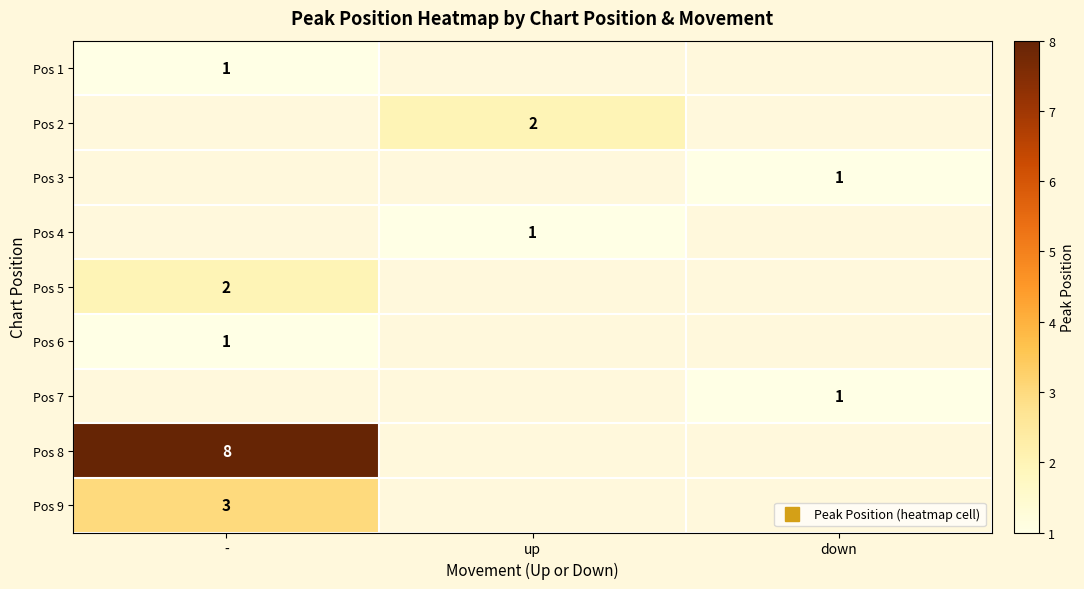

Which category has the lowest value in the Pos 1 series?

-